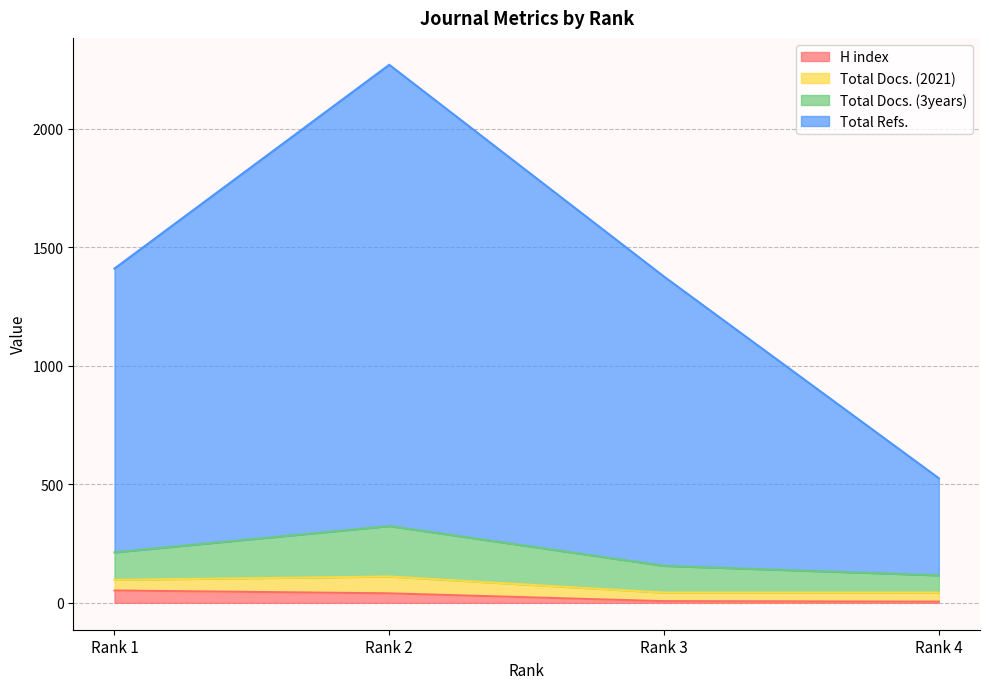

True or false: H index and Total Refs. intersect in this chart.

False